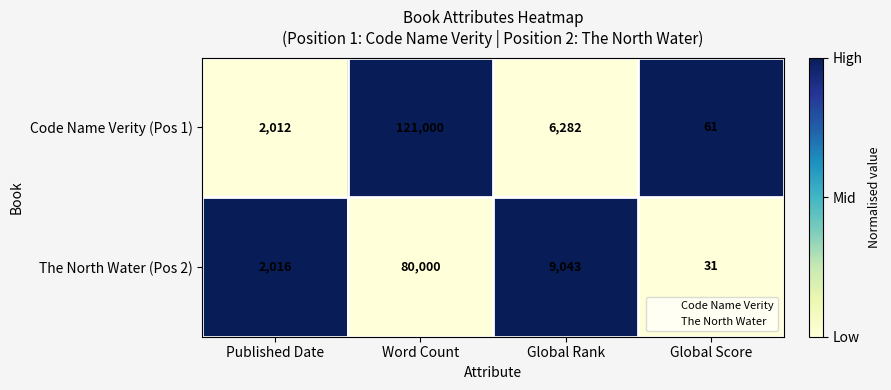

Reading left to right, extract all data points from this chart.

Code Name Verity (Pos 1): Published Date=2012	Word Count=121000	Global Rank=6282	Global Score=61
The North Water (Pos 2): Published Date=2016	Word Count=80000	Global Rank=9043	Global Score=31